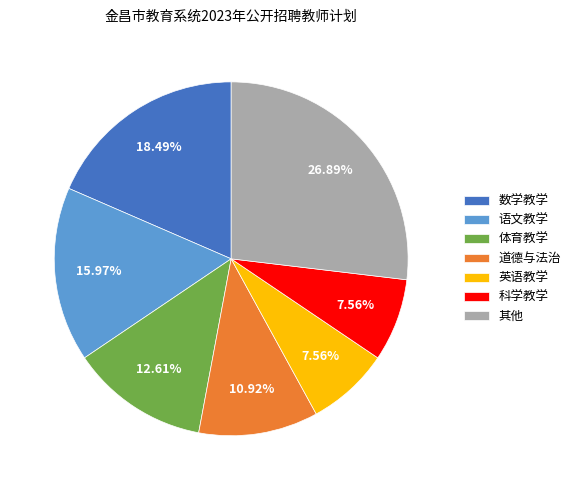

Which category has the biggest portion of the pie?

其他